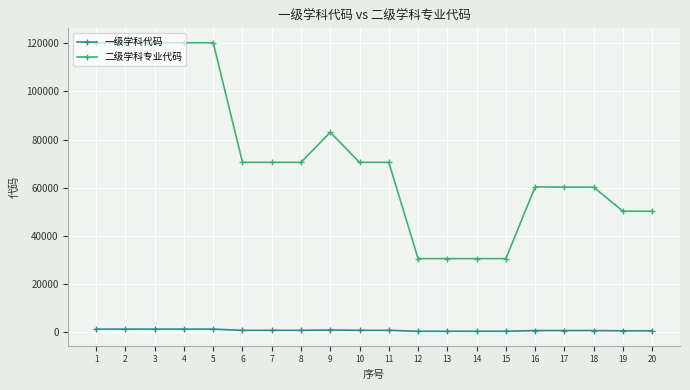

True or false: 二级学科专业代码 and 一级学科代码 intersect in this chart.

False